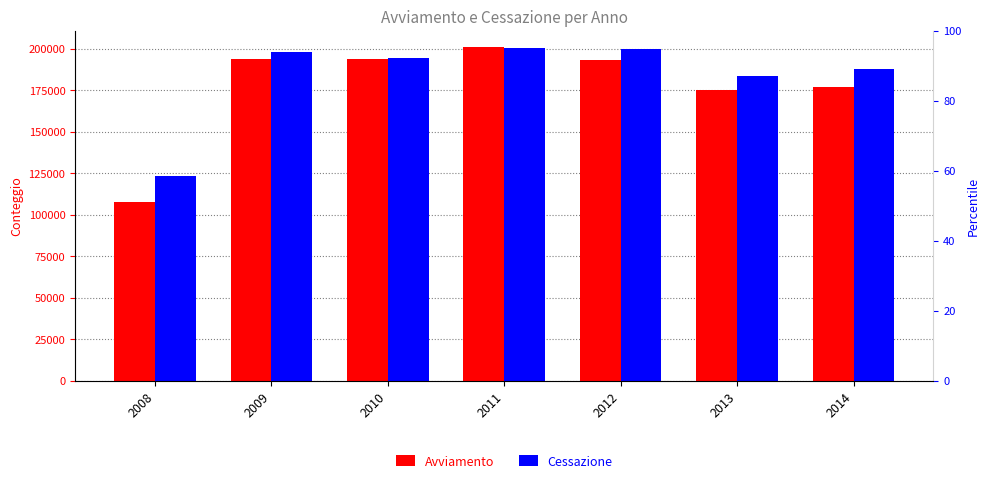

How many bars are there in total?

14